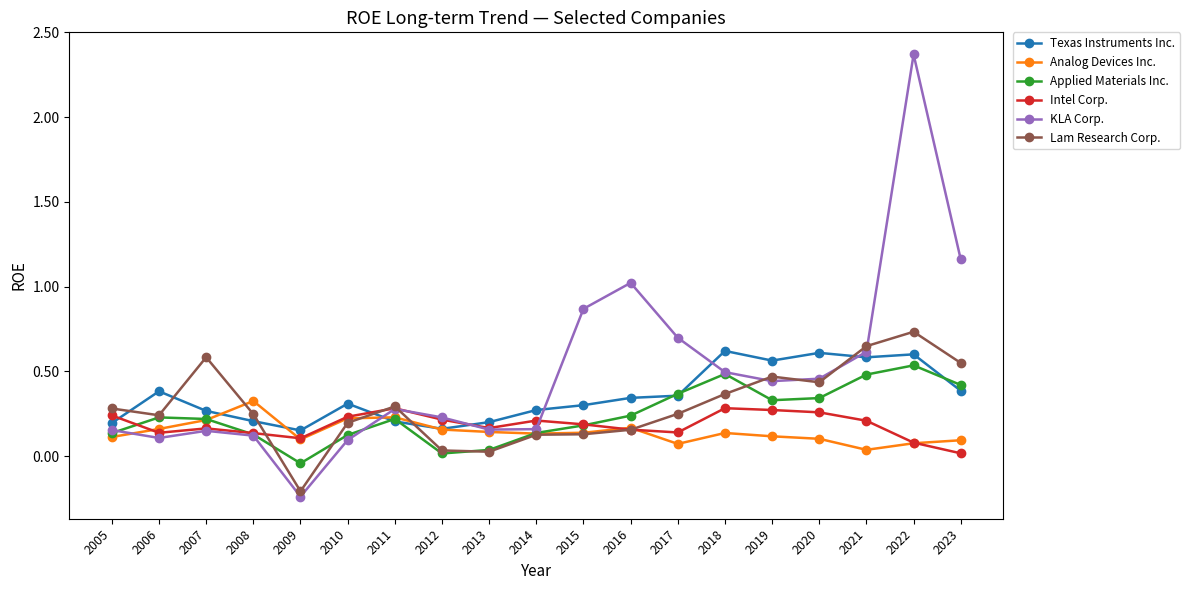

Where is the first local minimum for KLA Corp.?

2006